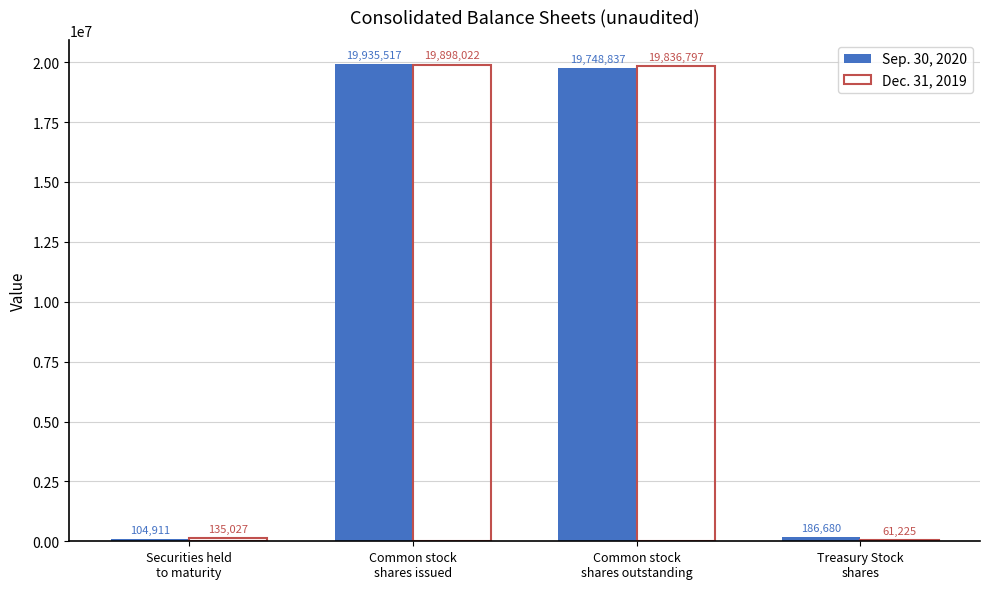

Which series changed the most between Common stock
shares issued and Treasury Stock
shares?

Dec. 31, 2019